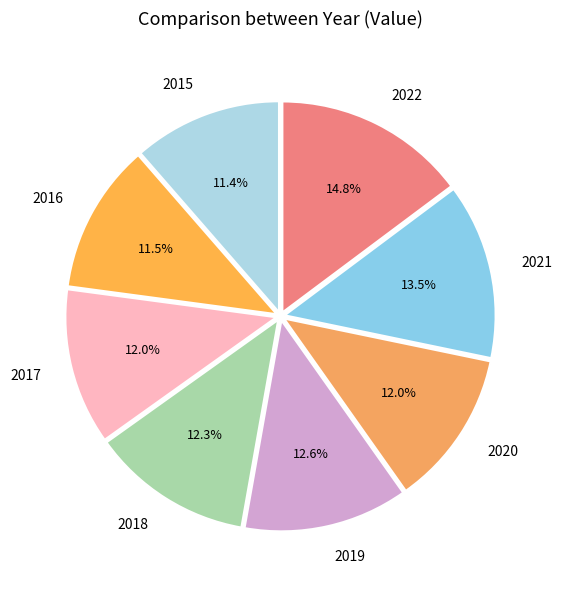

How many slices are in this pie chart?

8